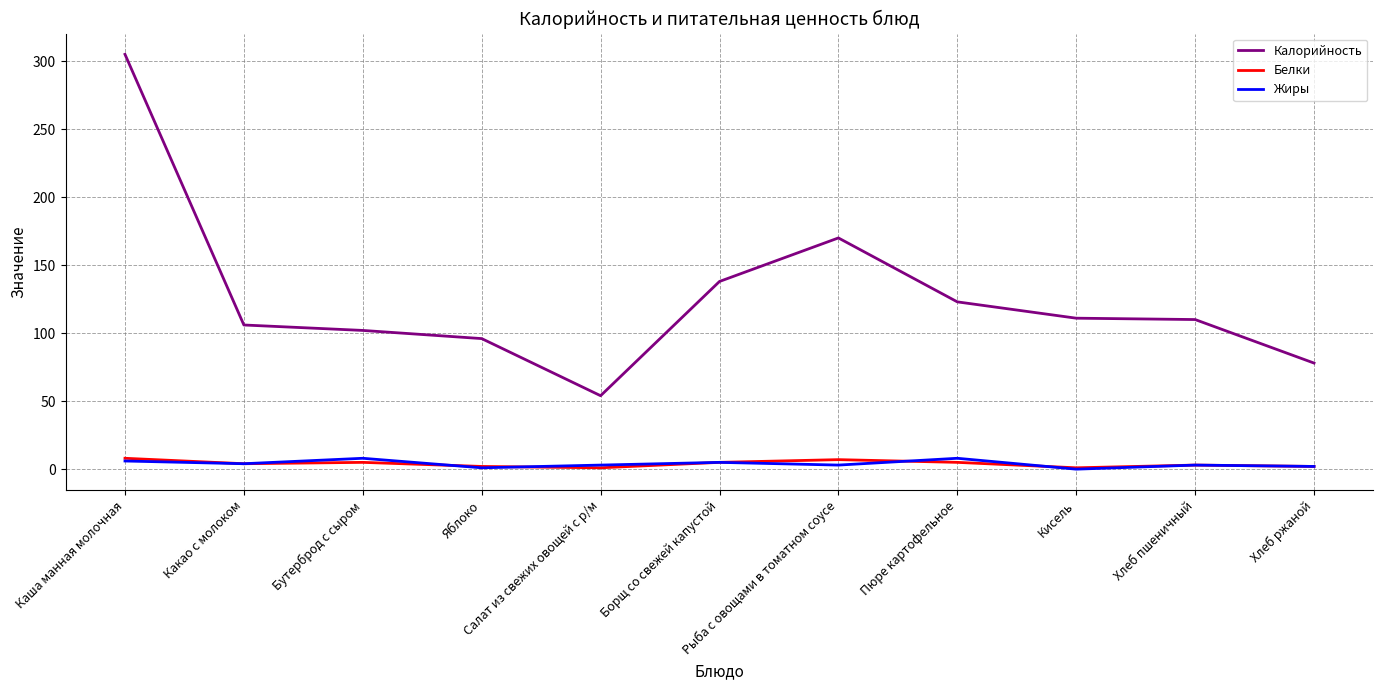

Which series changed the most between Каша манная молочная and Рыба с овощами в томатном соусе?

Калорийность